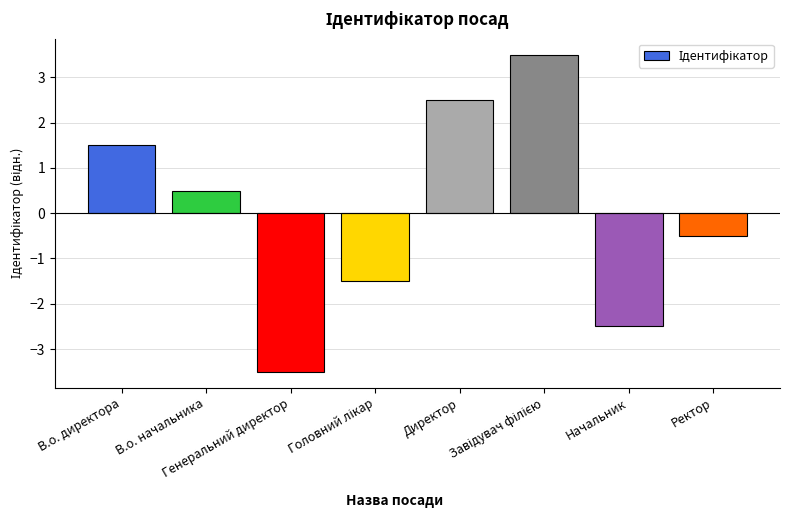

What is the value of the 8th bar from the left?

-0.5